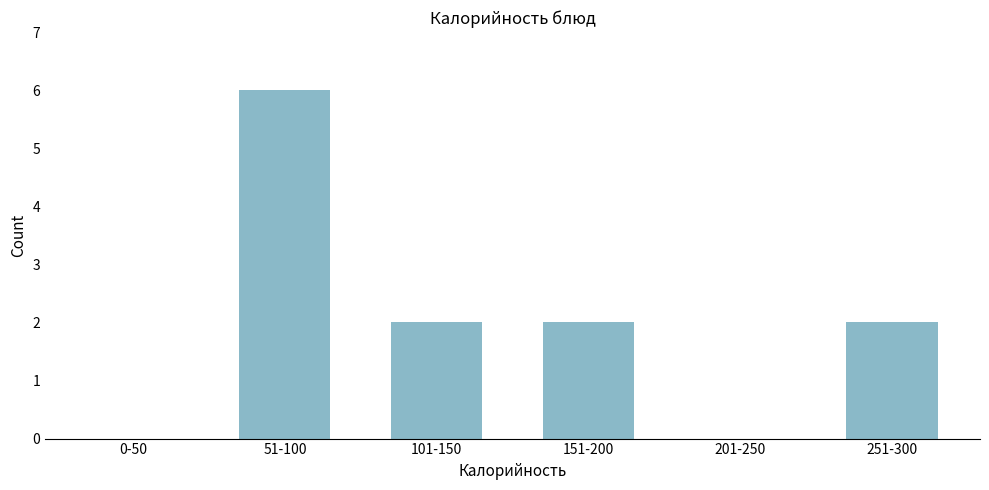

Reading left to right, transcribe all the data shown in this chart.

0-50=0	51-100=6	101-150=2	151-200=2	201-250=0	251-300=2